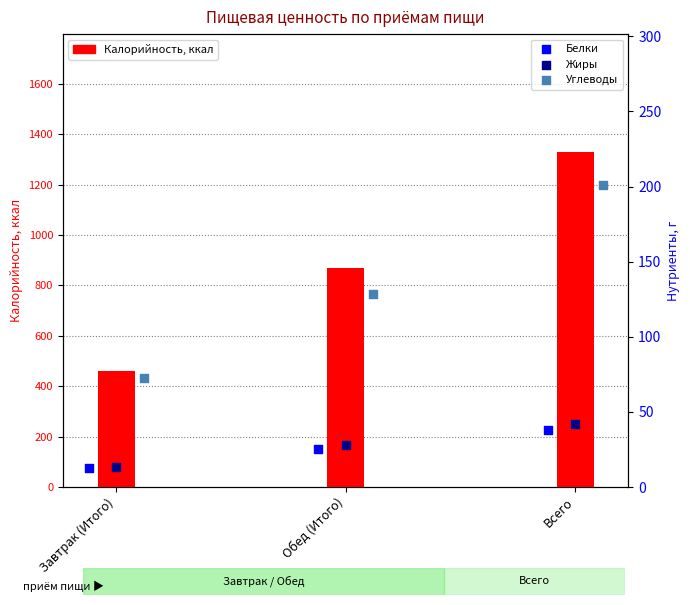

What is the total value across all series at Завтрак (Итого)?

559.6